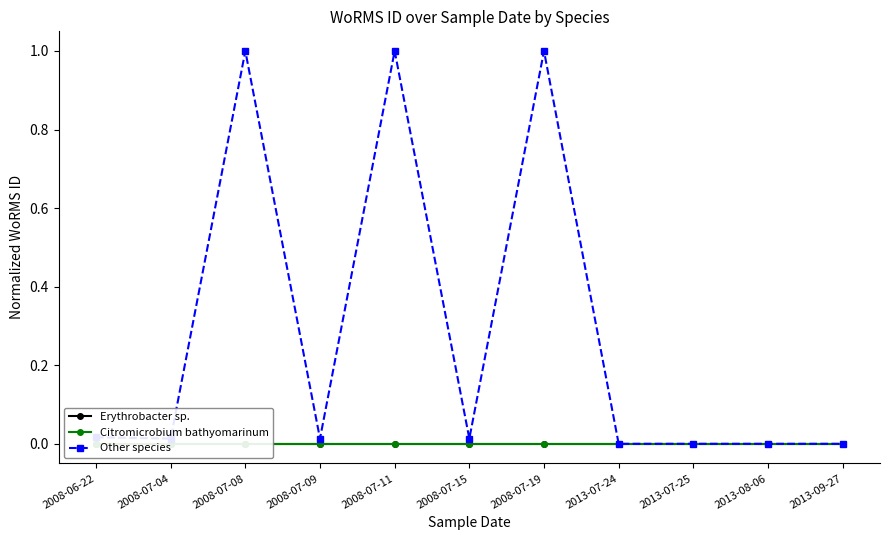

Count the number of categories in the chart.

11